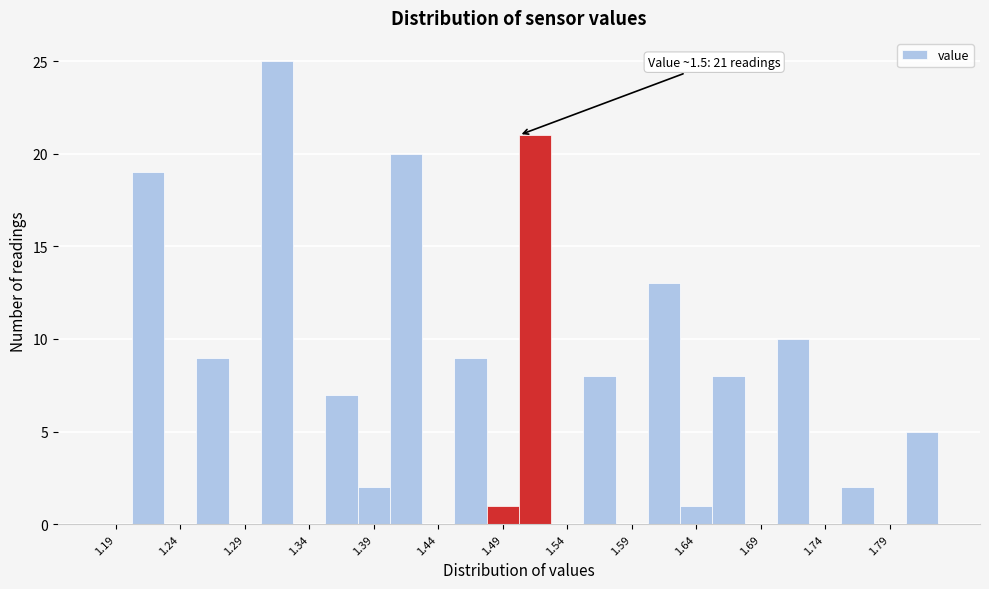

Over which range of the x-axis is the bar tallest?

1.300 to 1.325